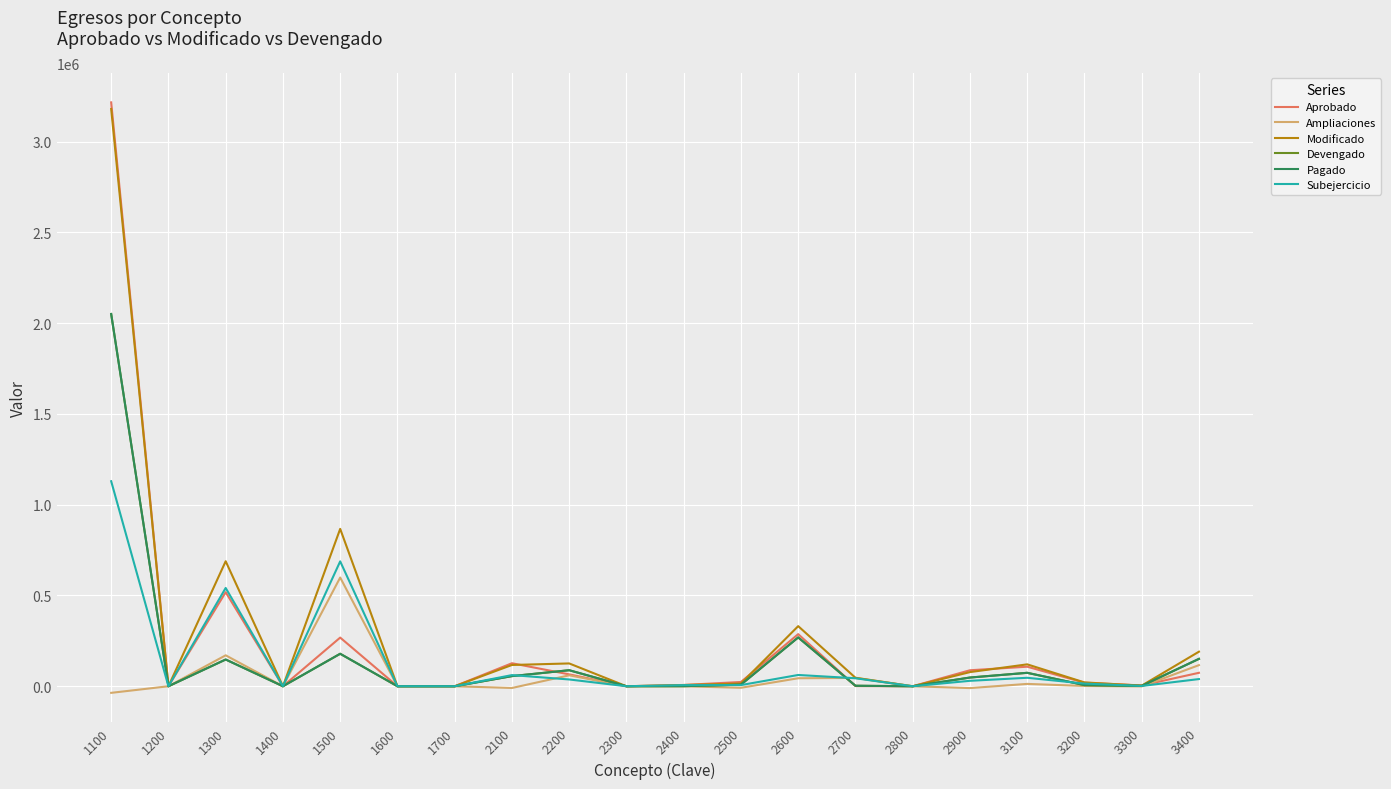

True or false: Pagado has a value of 387911.6 at 2600.

False